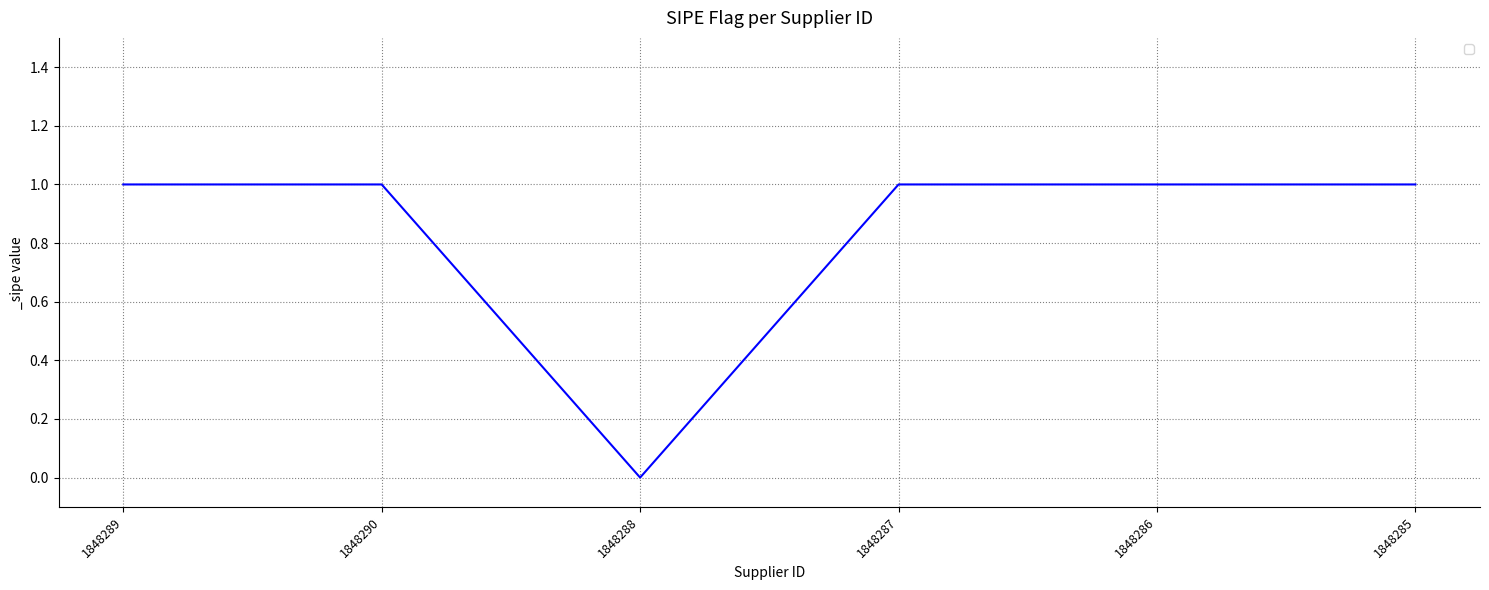

What is the maximum value shown in the chart?

1